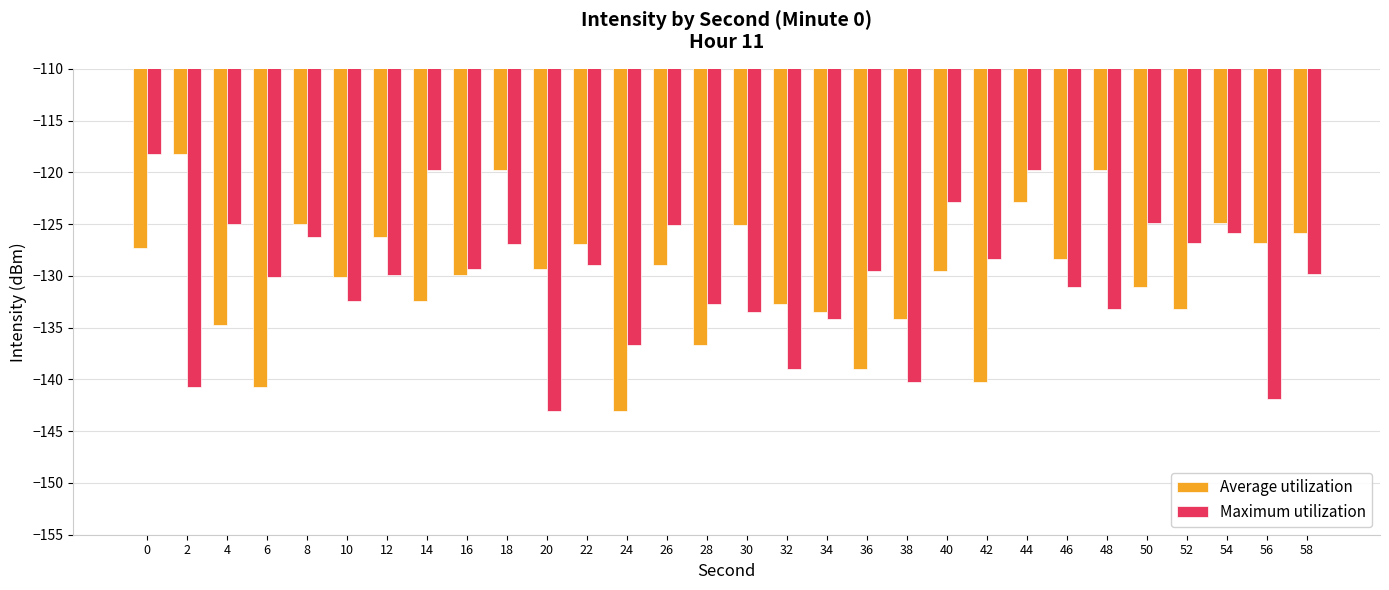

What is the highest value of the Maximum utilization series?

-118.2